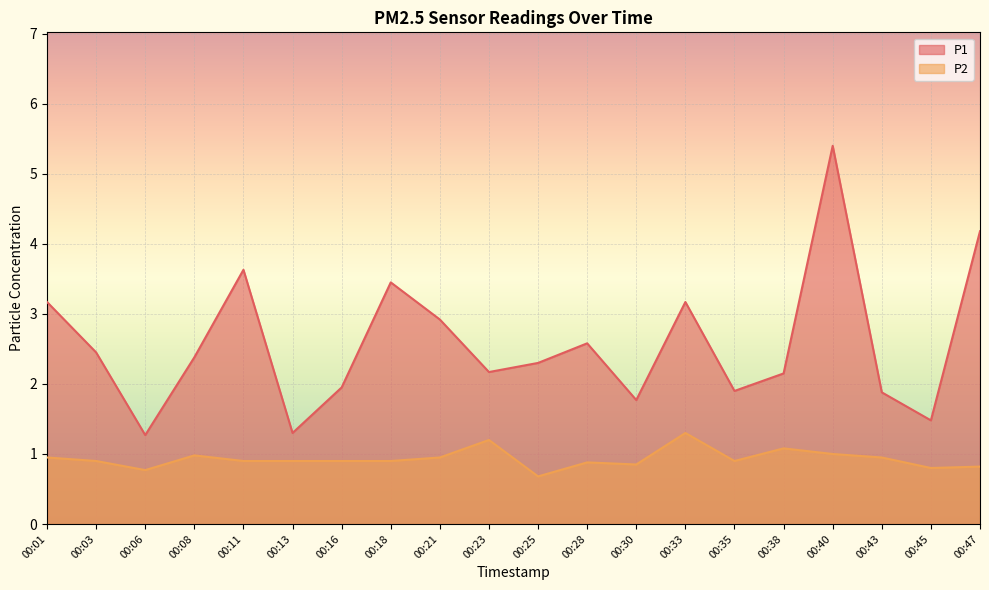

At how many categories does at least one series exceed 5?

1